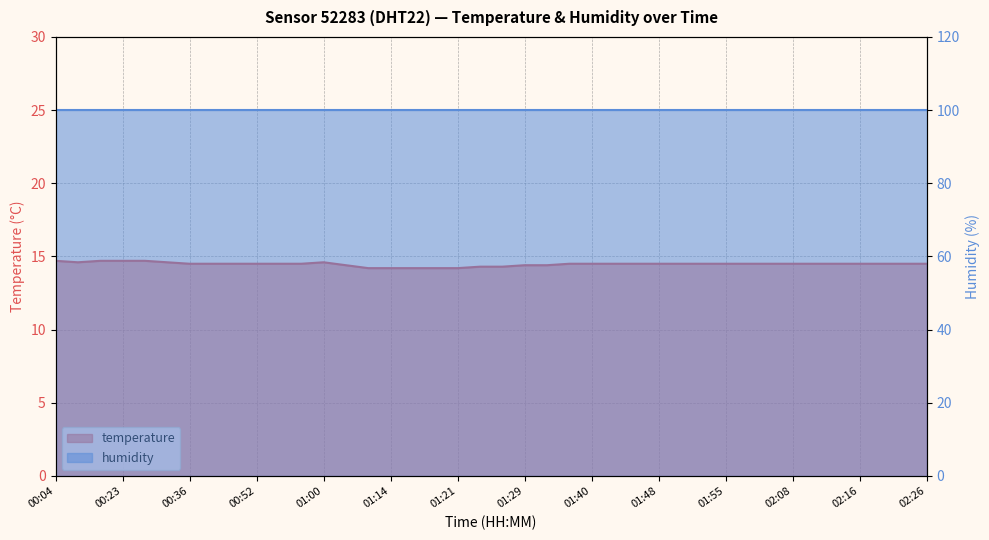

What is the difference between the maximum and minimum values?

0.5